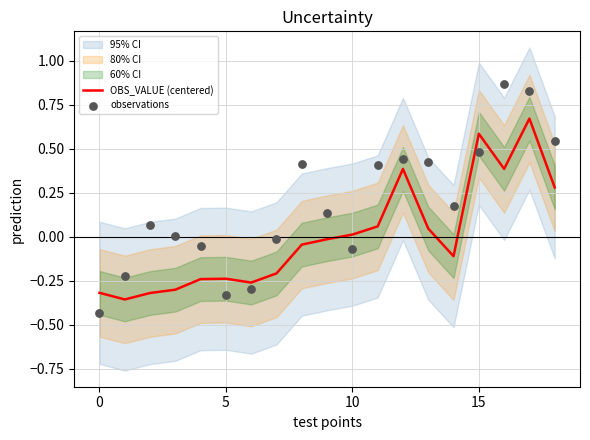

Which series has the largest total across all categories?

observations